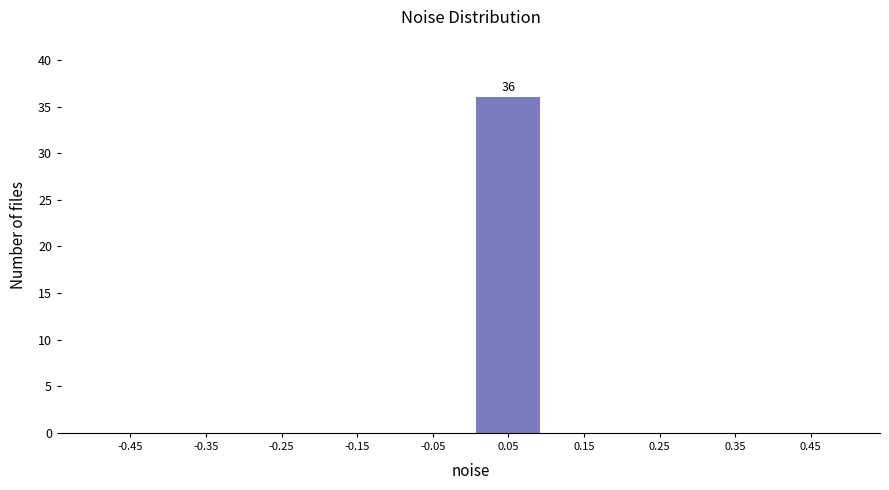

Over which range of the x-axis is the bar tallest?

0.0 to 0.1